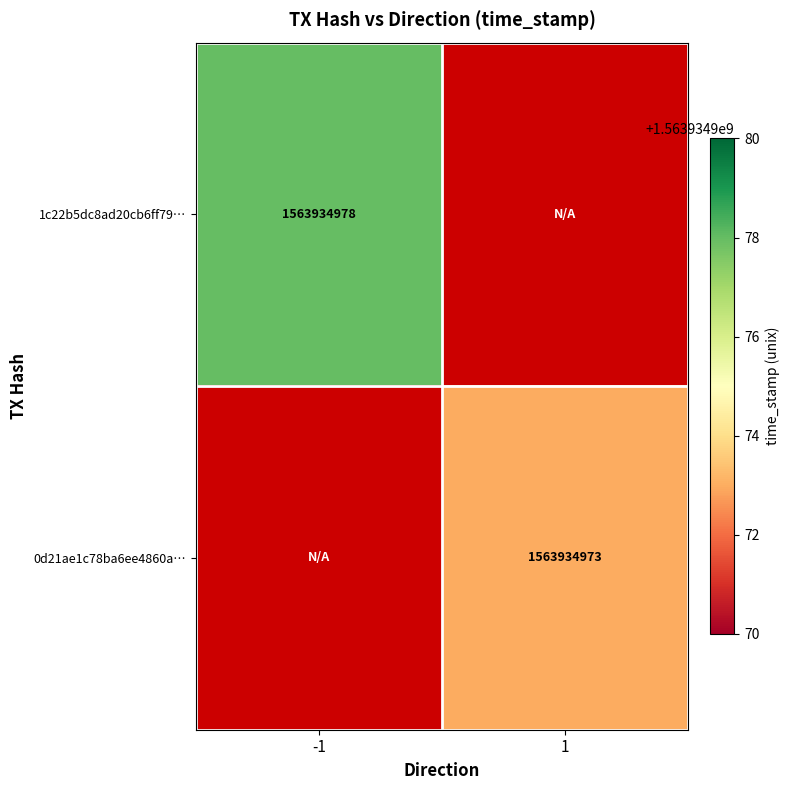

Rank the series at direction from highest to lowest value.

0d21ae1c78ba6ee4860ab0d6a6370fe6bd23cbc, 1c22b5dc8ad20cb6ff79b7abd65e90ed18766a4